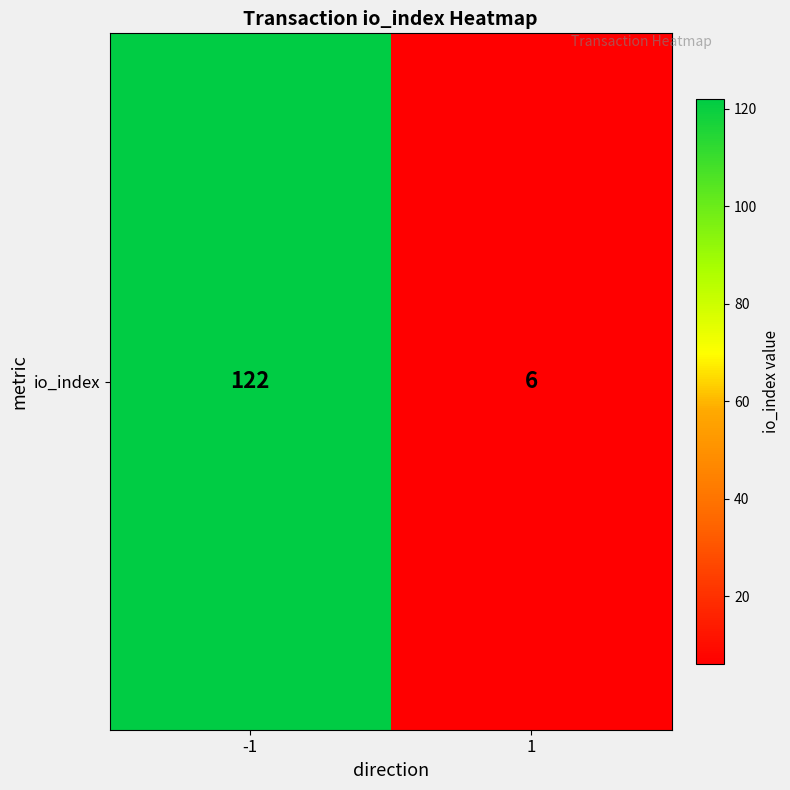

At which category does the chart reach its minimum across all series?

1